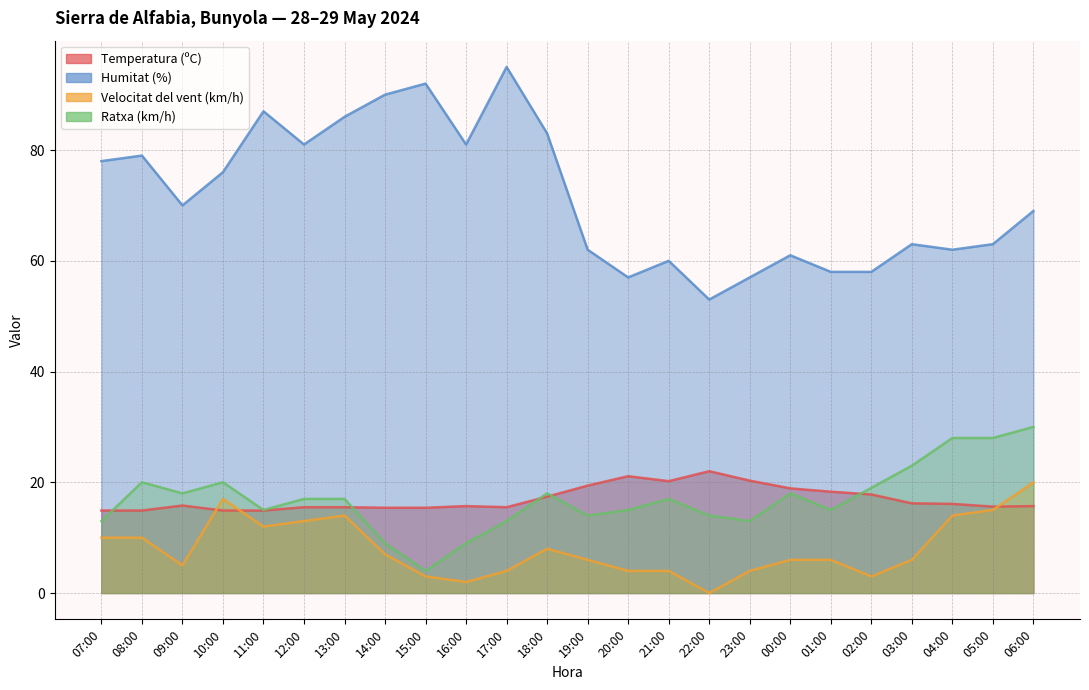

In Velocitat del vent (km/h), how many points are lower than both neighbors (excluding endpoints)?

5